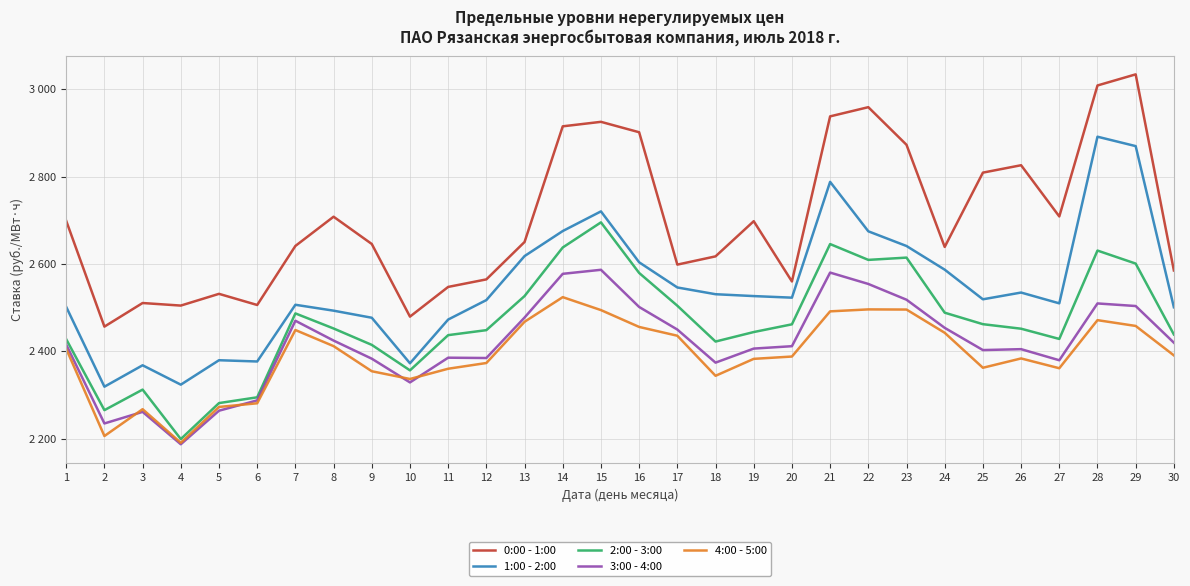

Does the chart have visible grid lines?

Yes